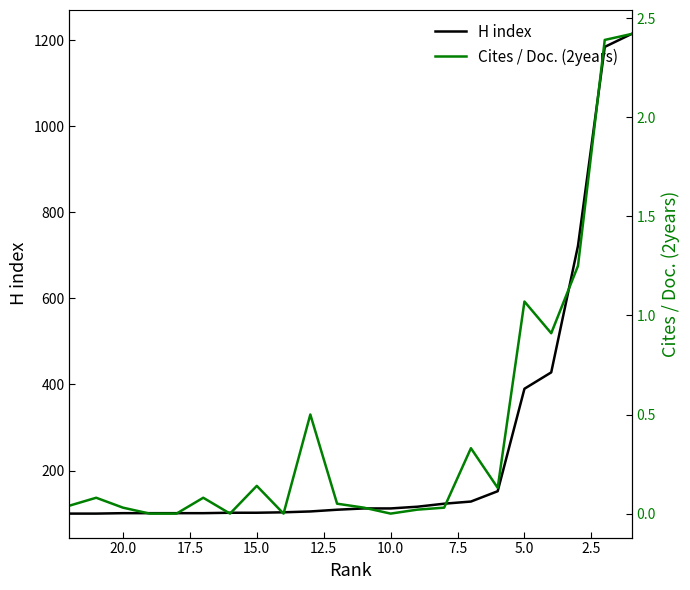

True or false: Cites / Doc. (2years) and H index intersect in this chart.

False